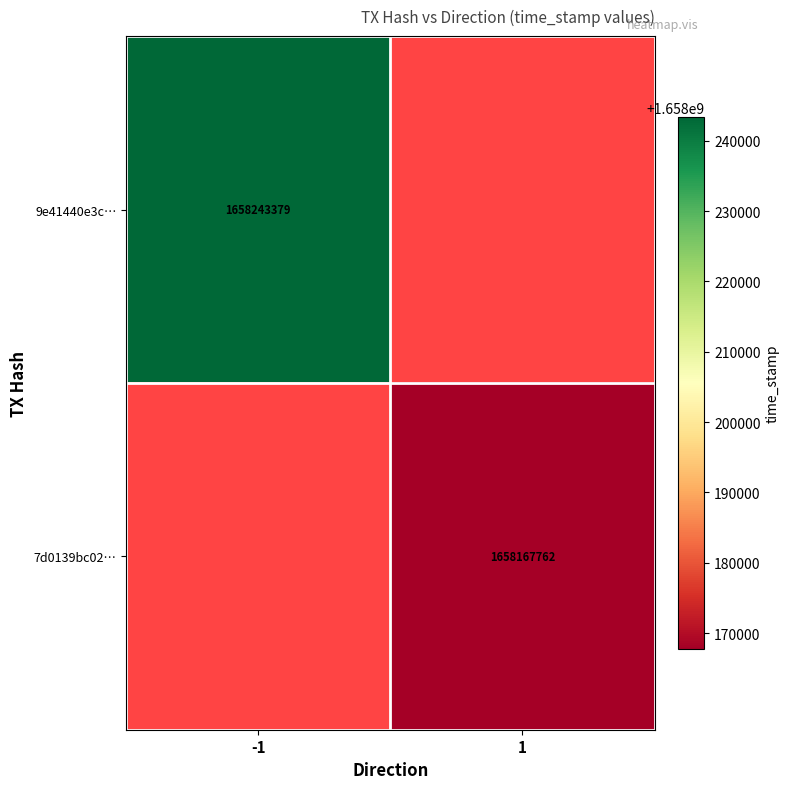

What is the smallest value displayed?

1658167762.0